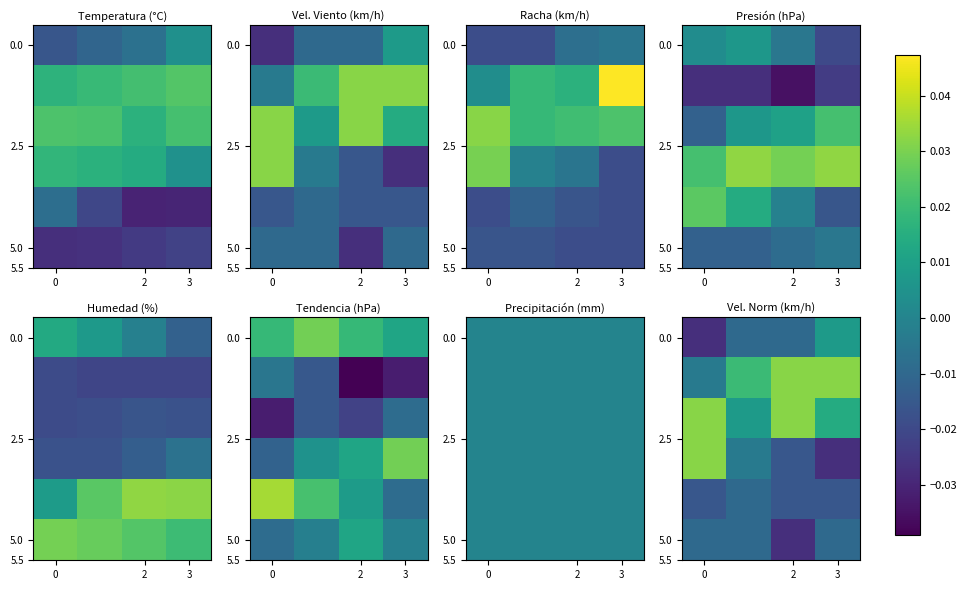

How many data points in 0.0 are less than 0?

3